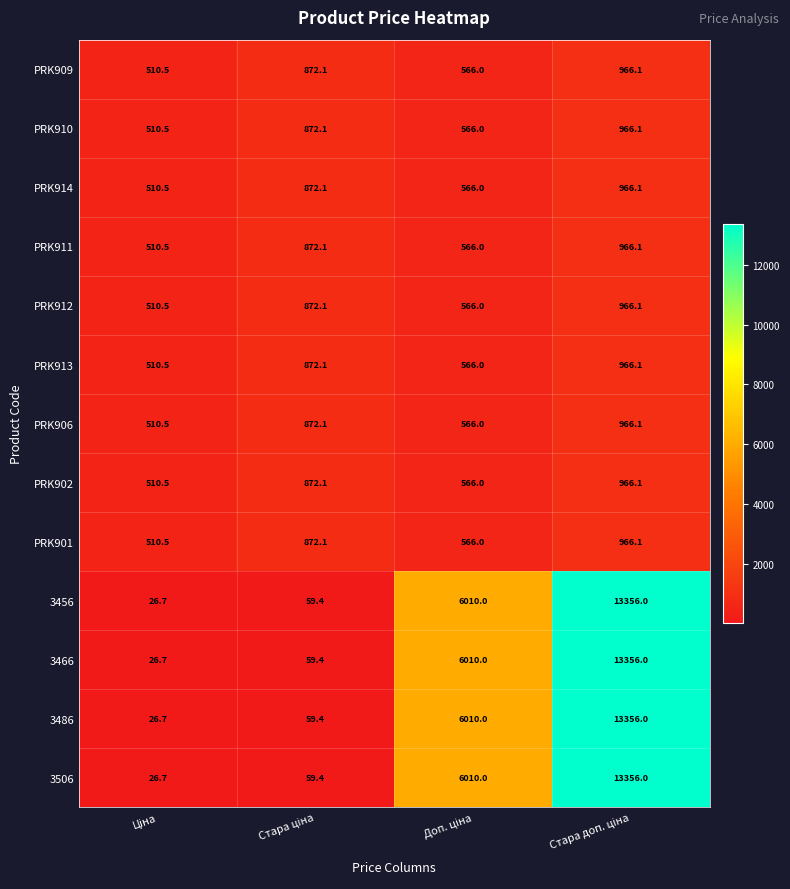

What is the difference between the second highest and second lowest values in the PRK914 series?

306.1